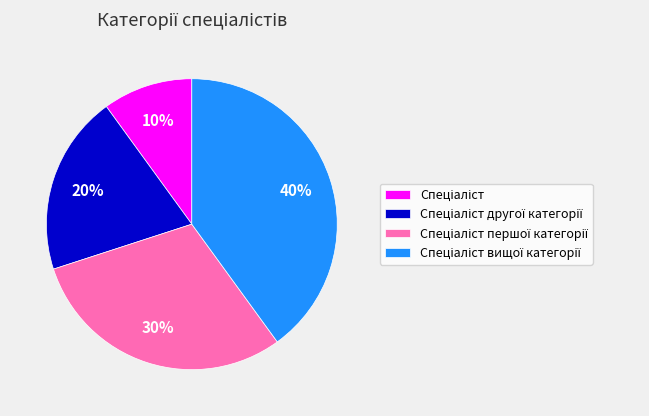

To the nearest percent, what is the difference between the largest and smallest slice percentages?

30%